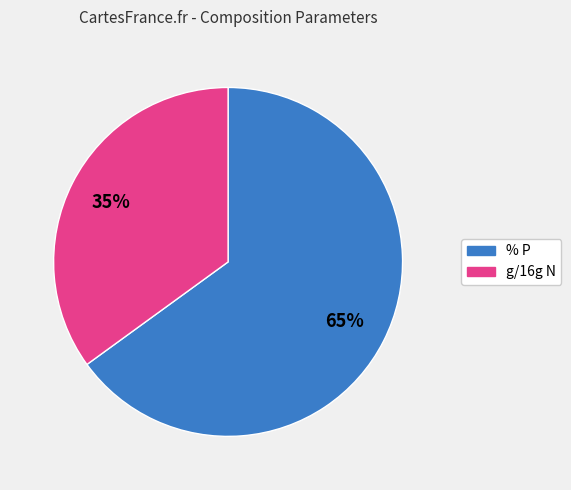

To the nearest percent, what percentage of the pie is g/16g N?

35%